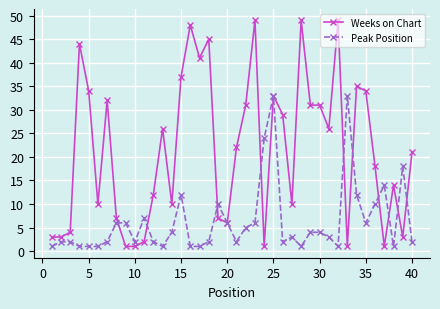

What is the sum of all Weeks on Chart values?

861